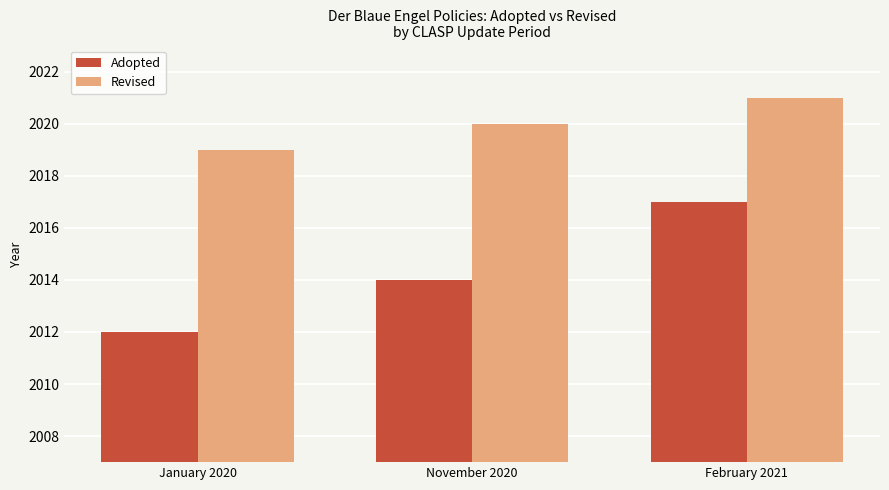

What is the difference between the Revised values at January 2020 and November 2020?

1